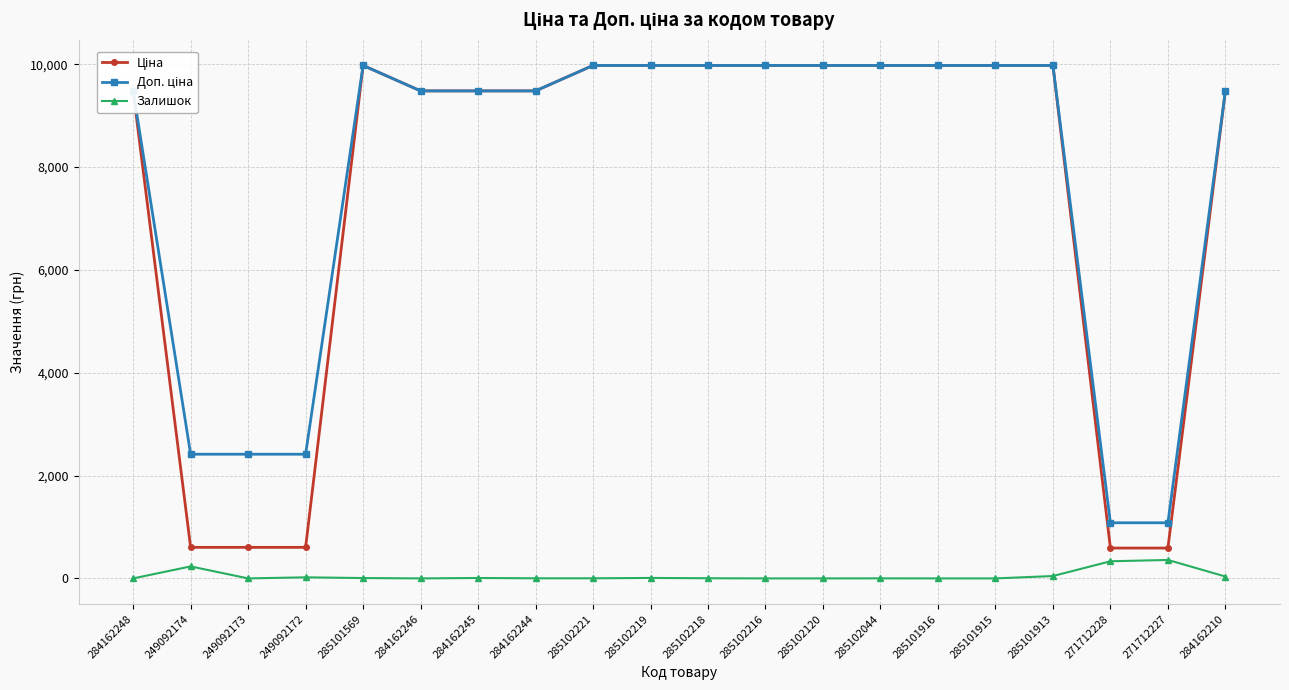

The Залишок series shows 233.0 at 249092174. True or false?

True